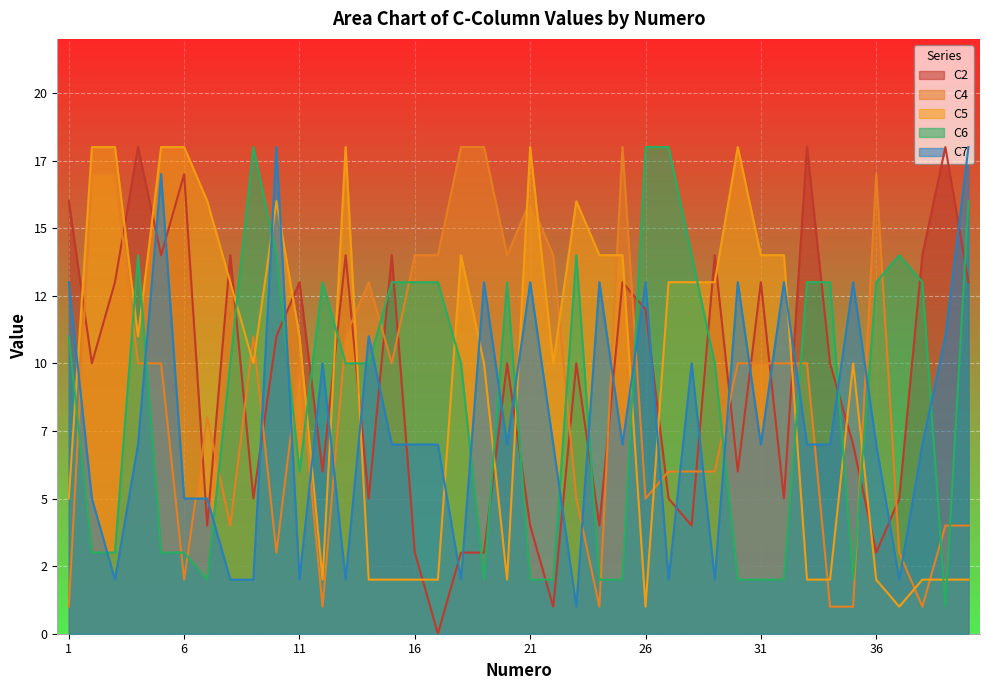

True or false: C6 has a value of 7 at 26.

False